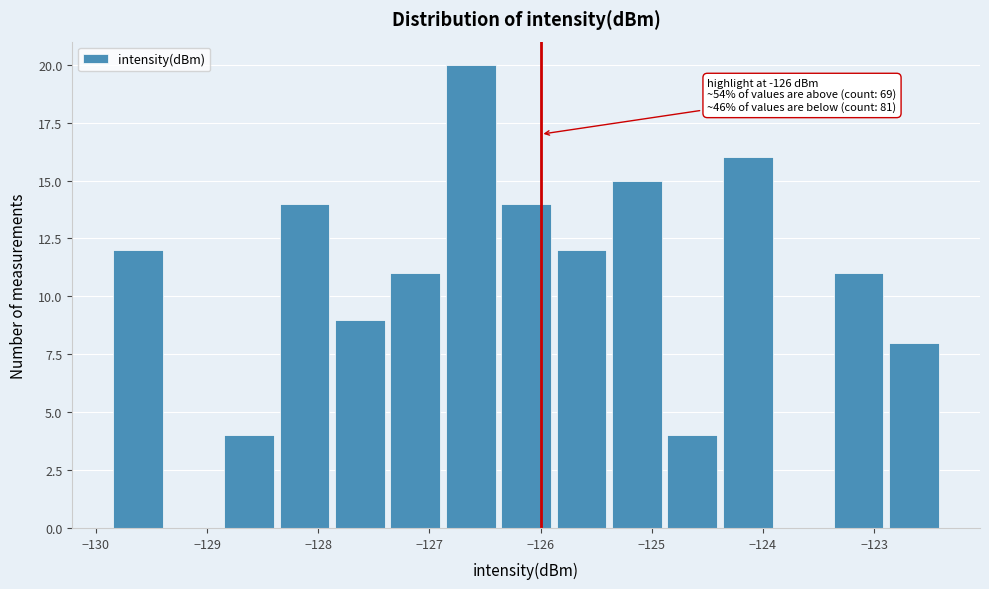

Which range on the x-axis has the tallest bar?

-126.9 to -126.4